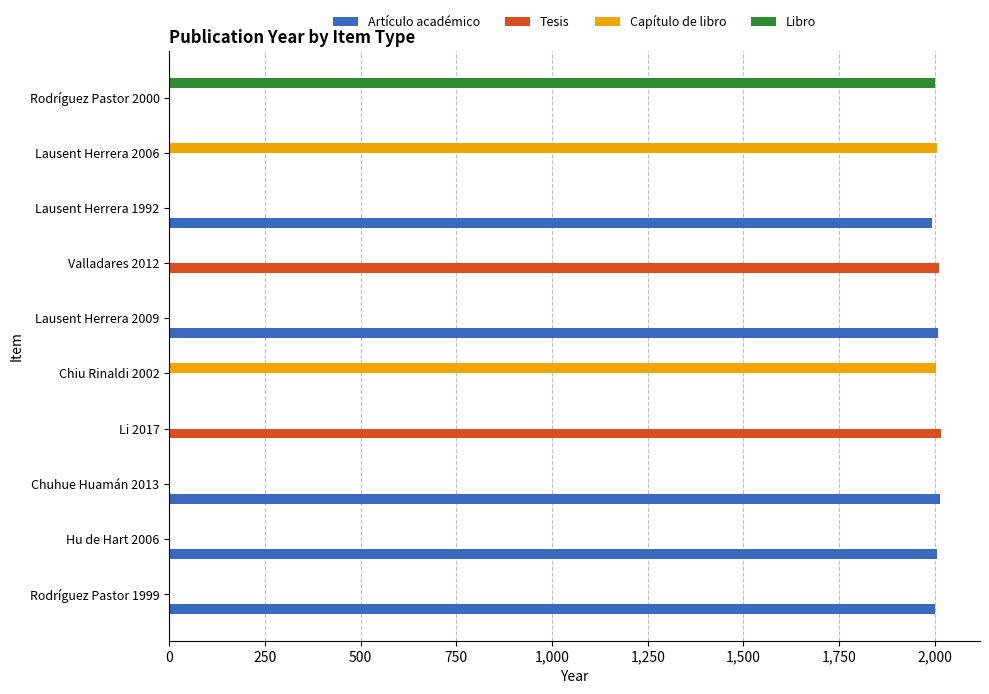

Is it true that Libro equals -1072 at Hu de Hart 2006?

False